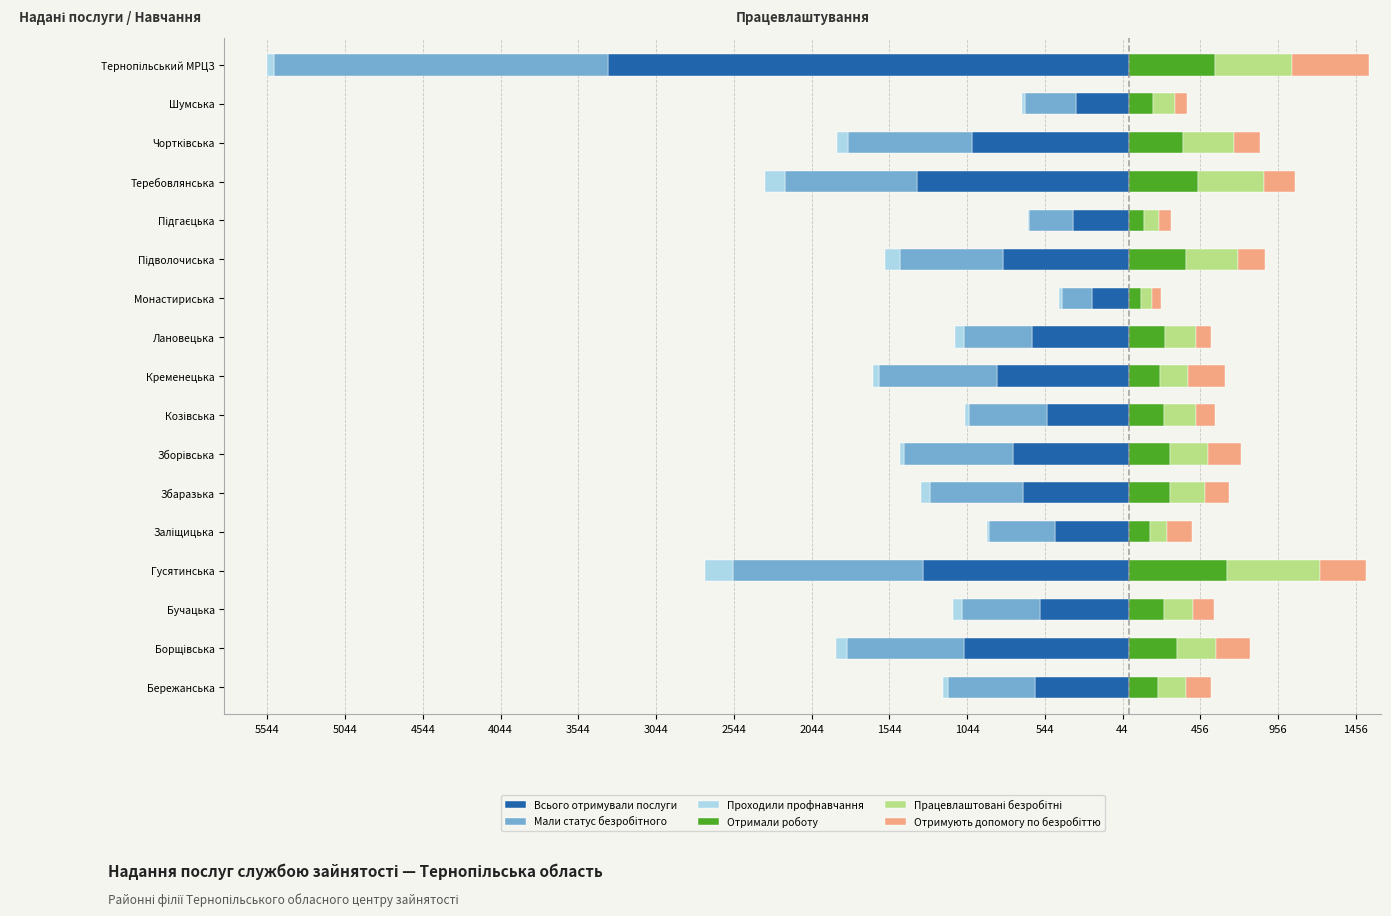

Which series has the widest spread of values?

Всього отримували послуги